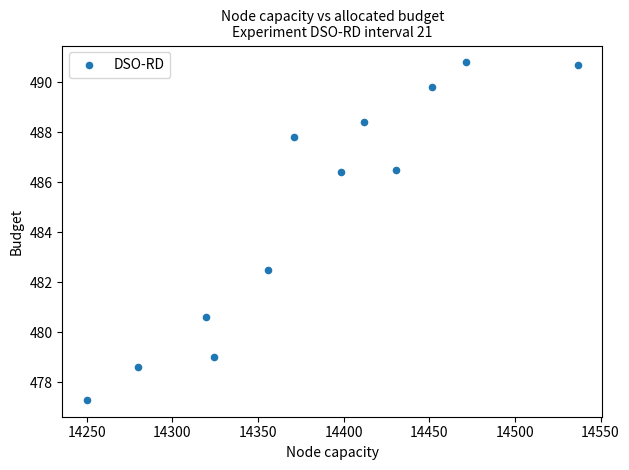

What is the average X value?

14383.5